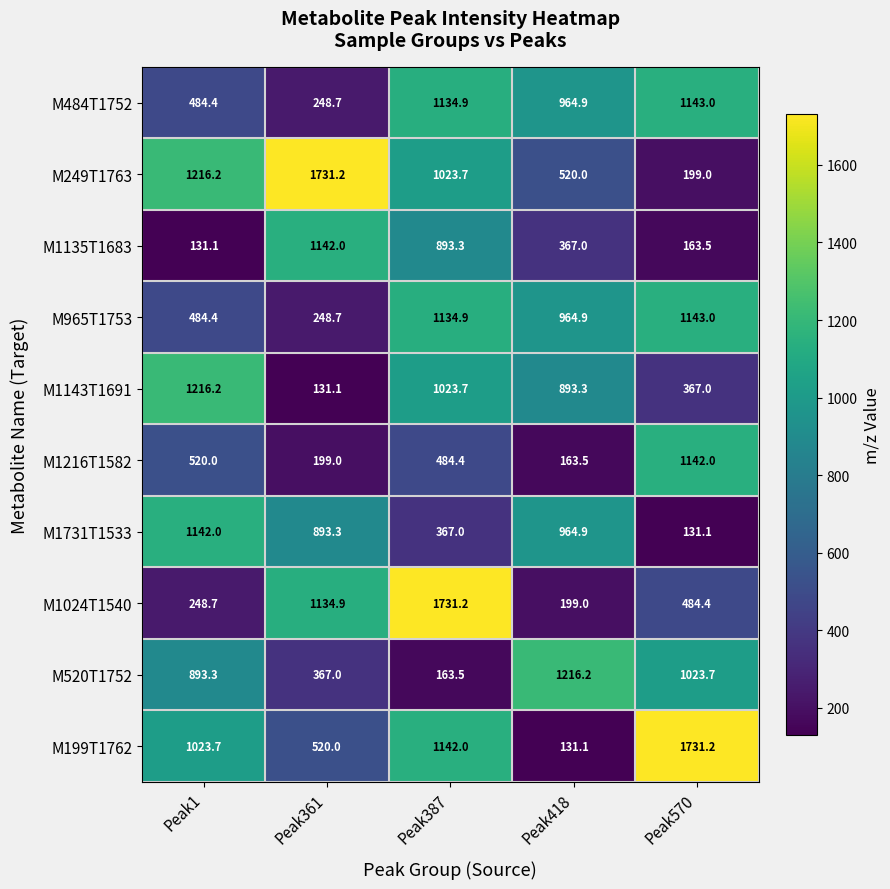

Which series has the largest total across all categories?

M249T1763